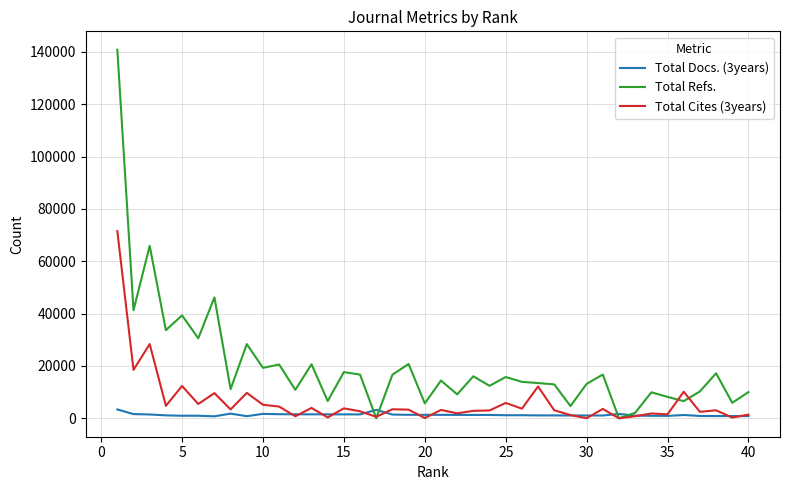

How many values in the Total Cites (3years) series are below 3303?

20